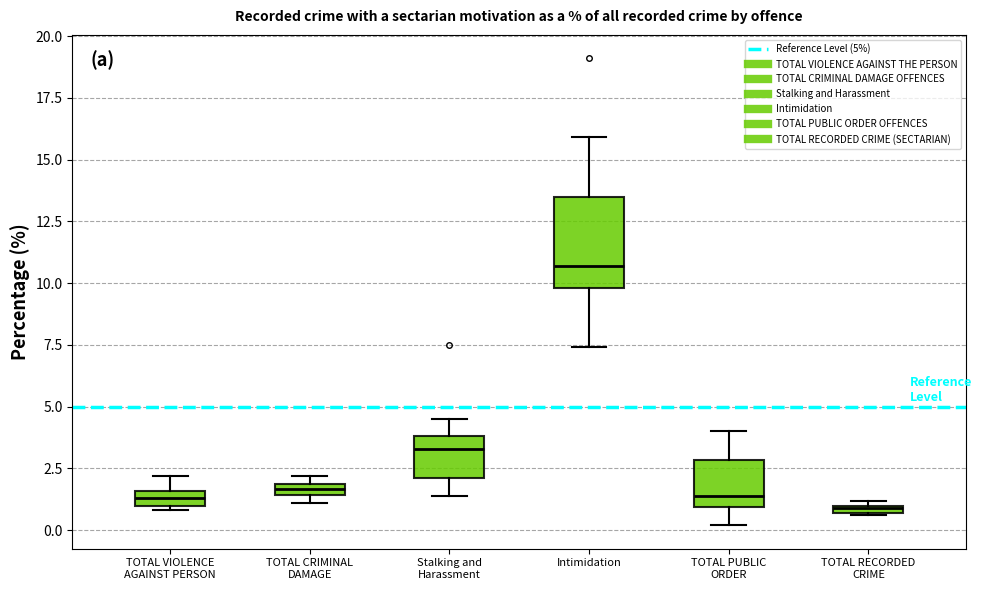

Which box has the highest median line?

Intimidation